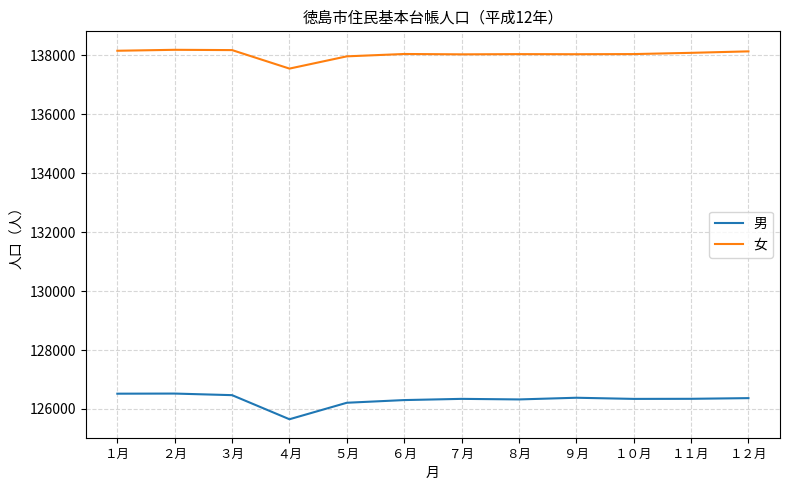

What is the difference between the highest and lowest values at ５月?

11761